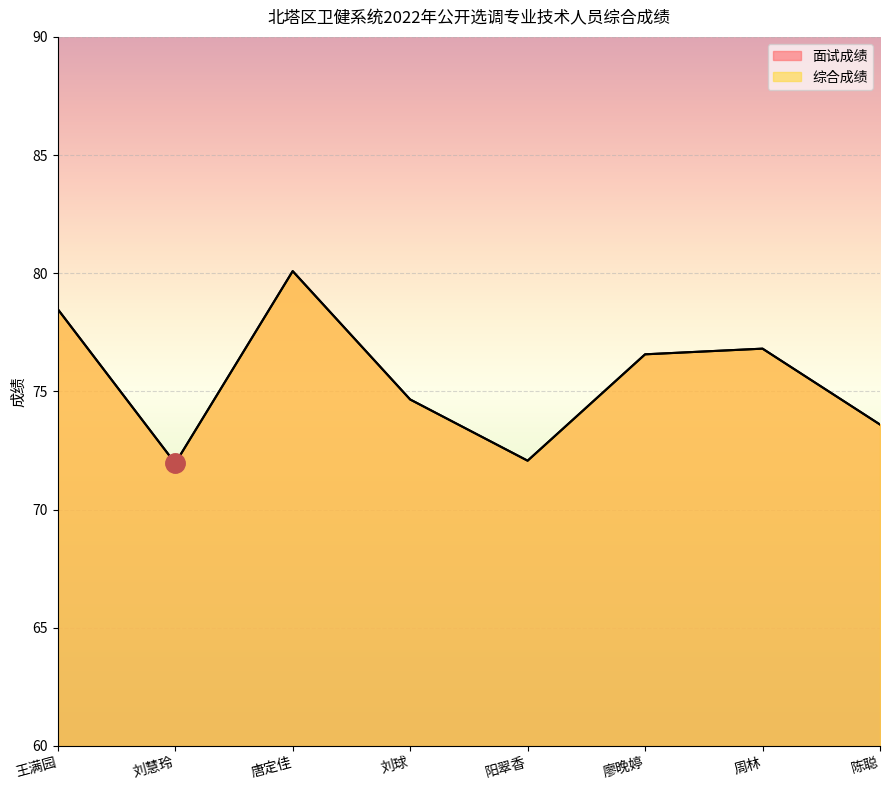

What is the label of the 7th point from the right?

刘慧玲